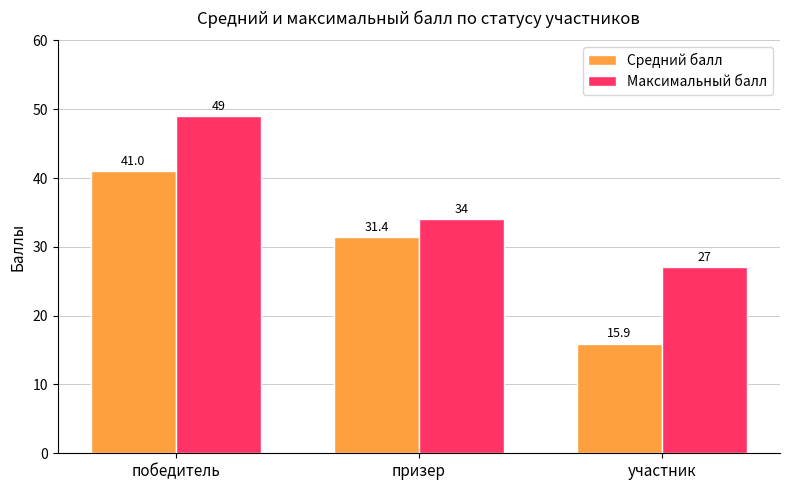

True or false: Средний балл has a value of 21.8 at участник.

False